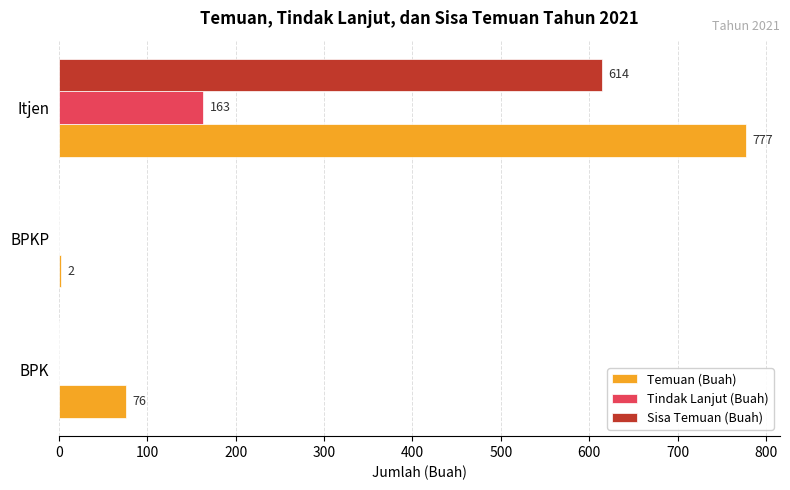

How many data points does each series have?

3